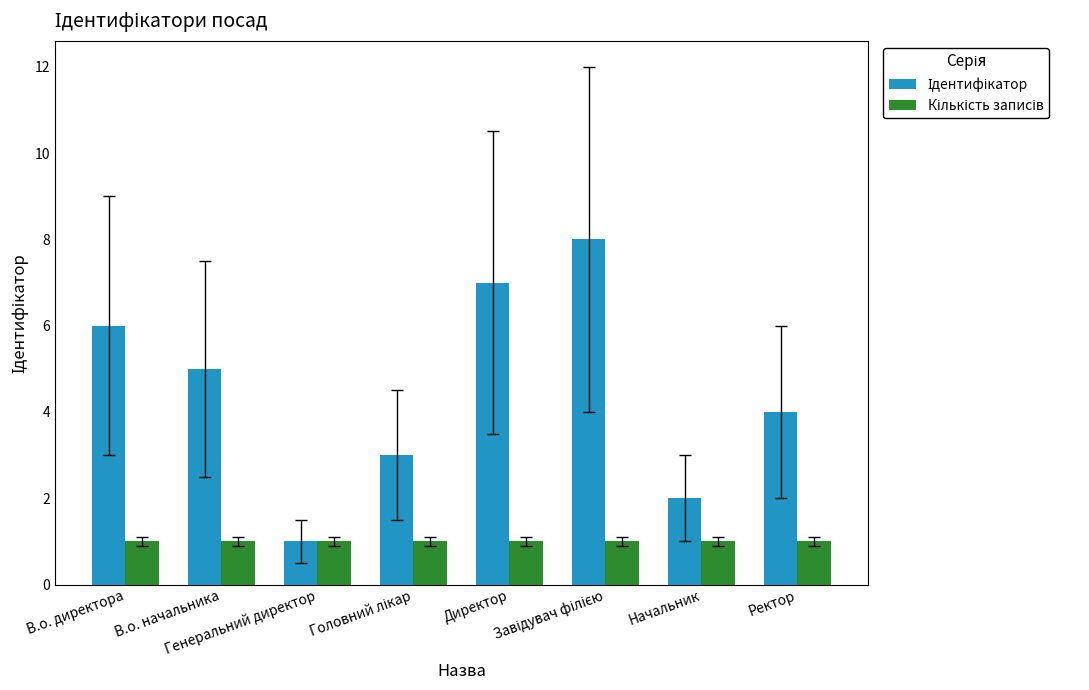

What is the greatest value displayed?

8